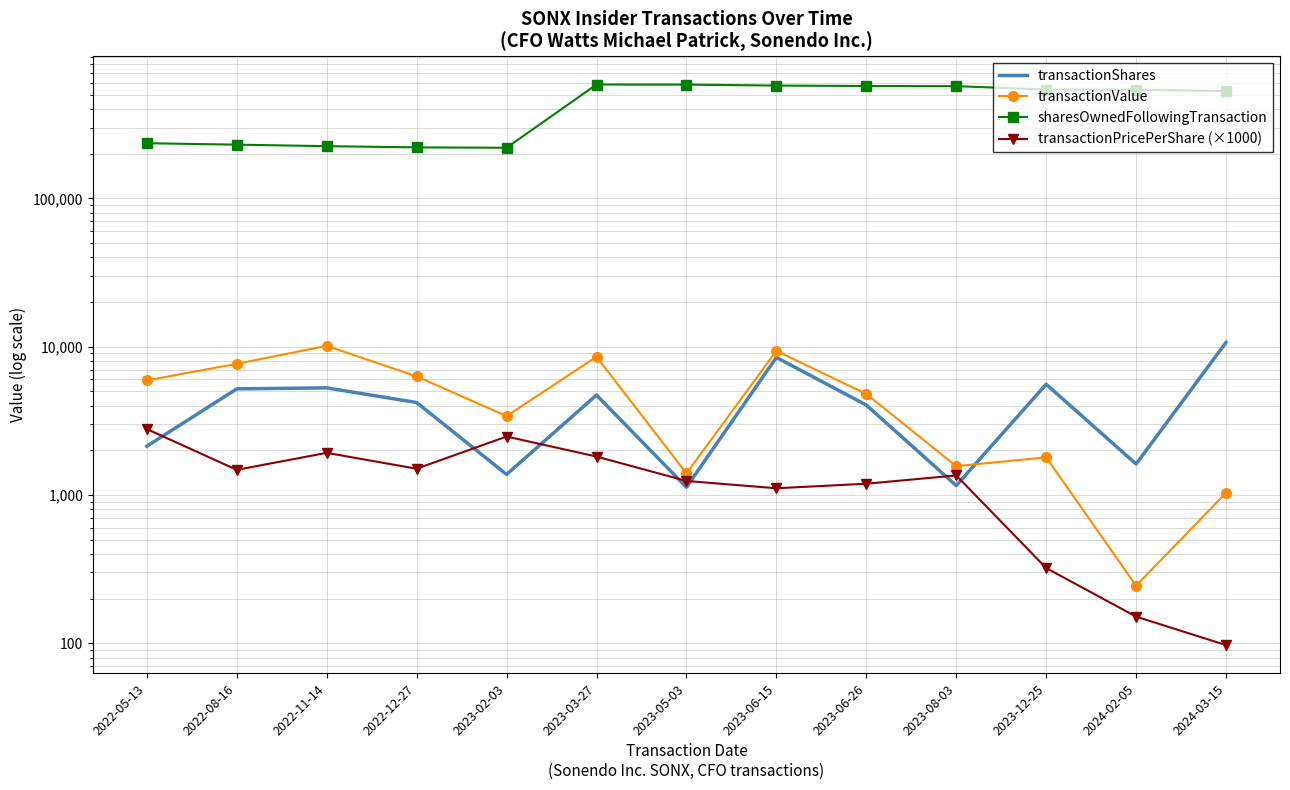

What is the minimum value shown in the chart?

97